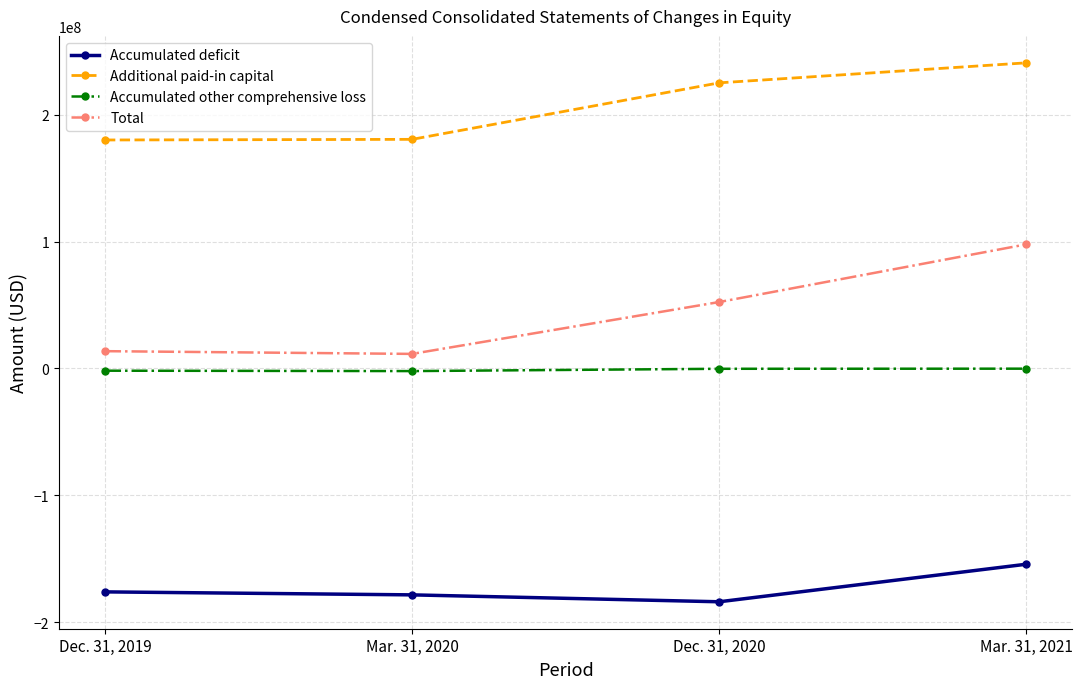

How many distinct data groups are displayed?

4